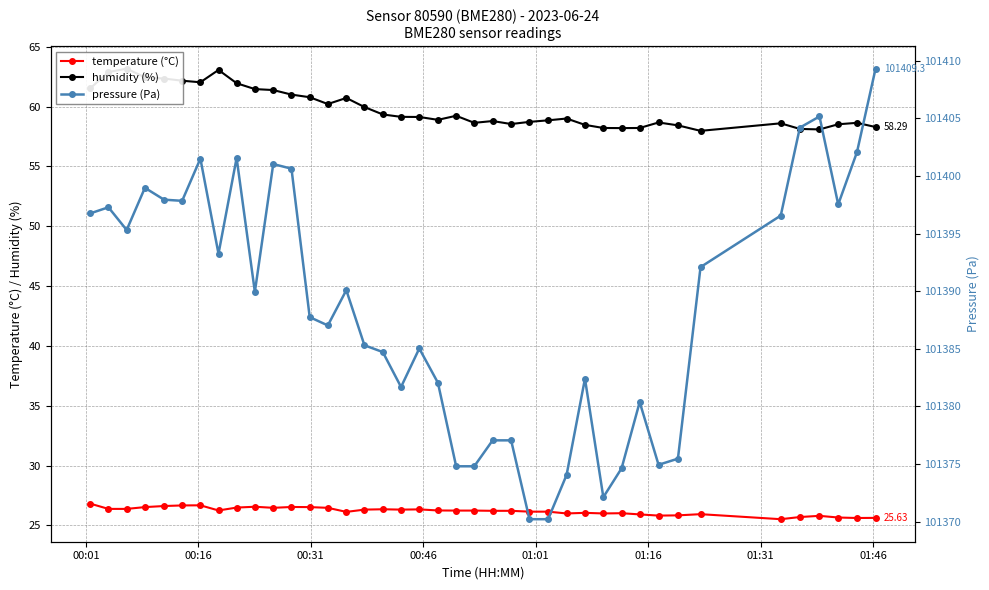

True or false: temperature (°C) has more than 2 points higher than both neighbors.

True